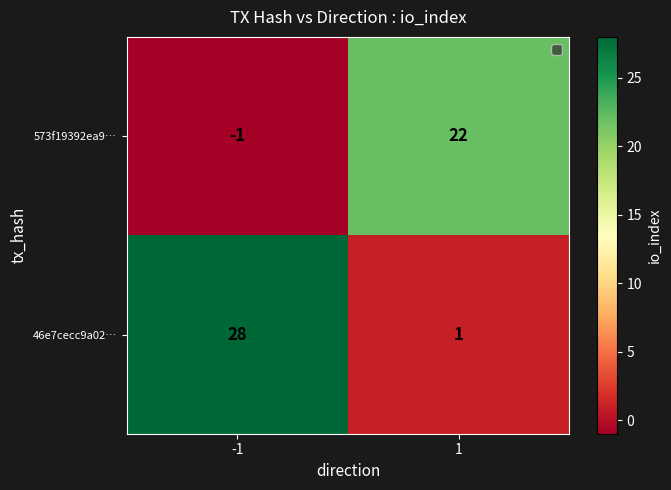

Reading left to right, extract all data points from this chart.

573f19392ea9…: -1	22
46e7cecc9a02…: 28	1